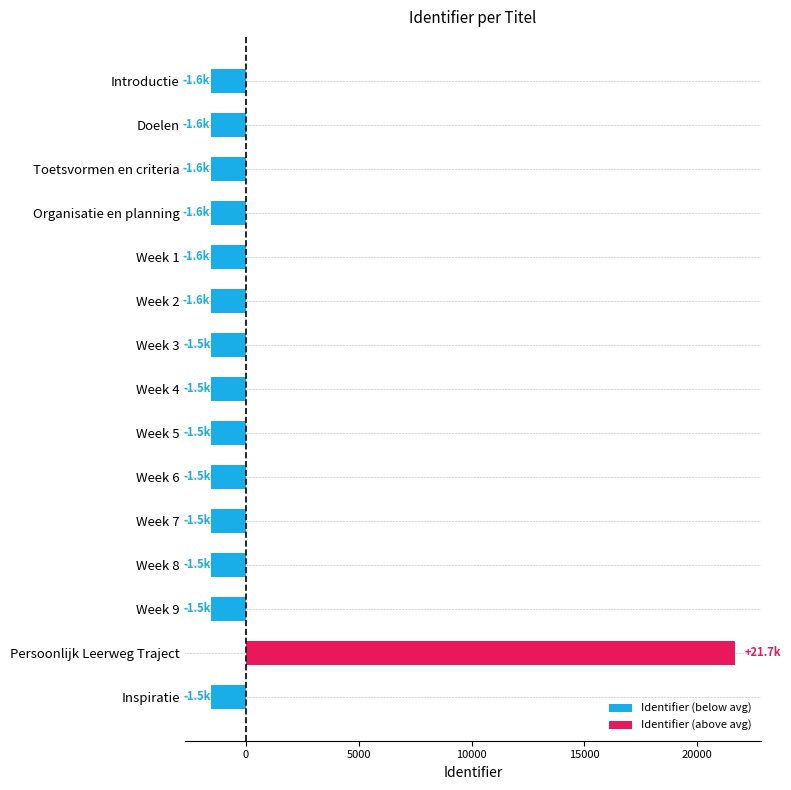

True or false: the data shows 7713.5 at Persoonlijk Leerweg Traject.

False